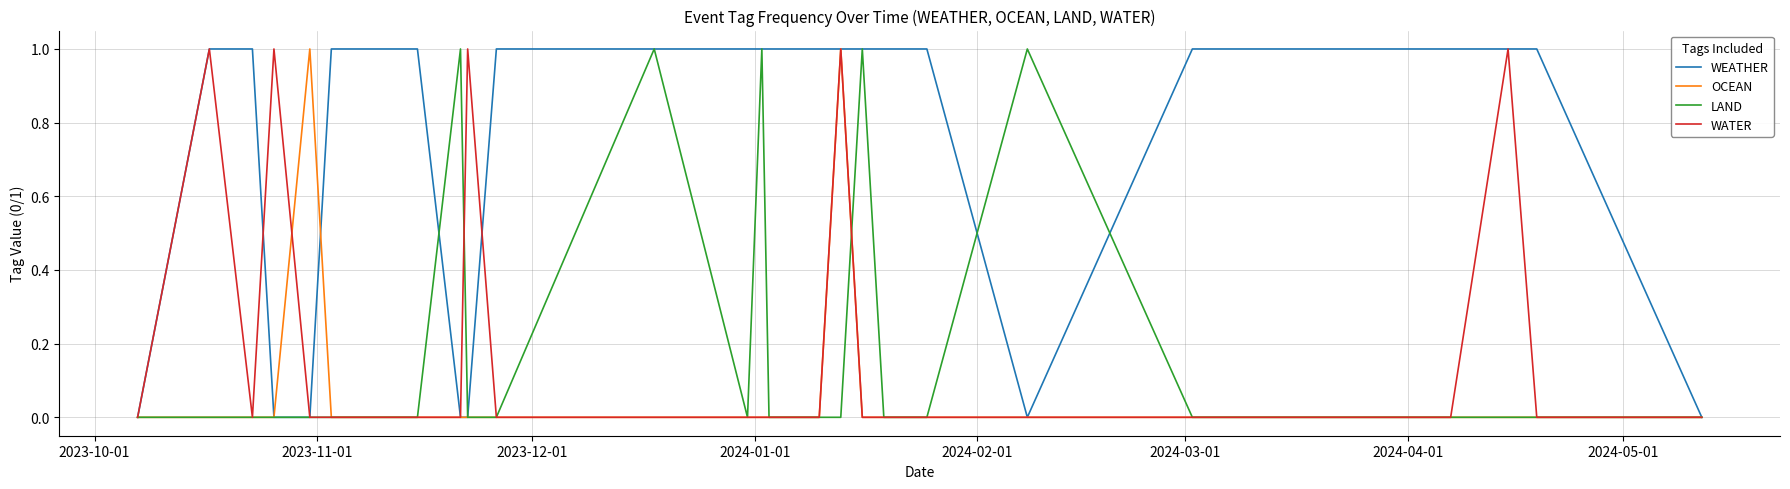

Which series ends up on top after the final intersection of WEATHER and LAND?

WEATHER